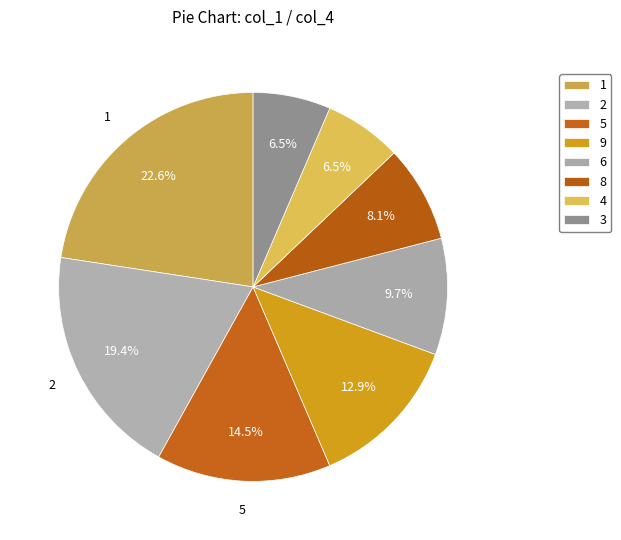

Between 2 and 9, which is larger?

2